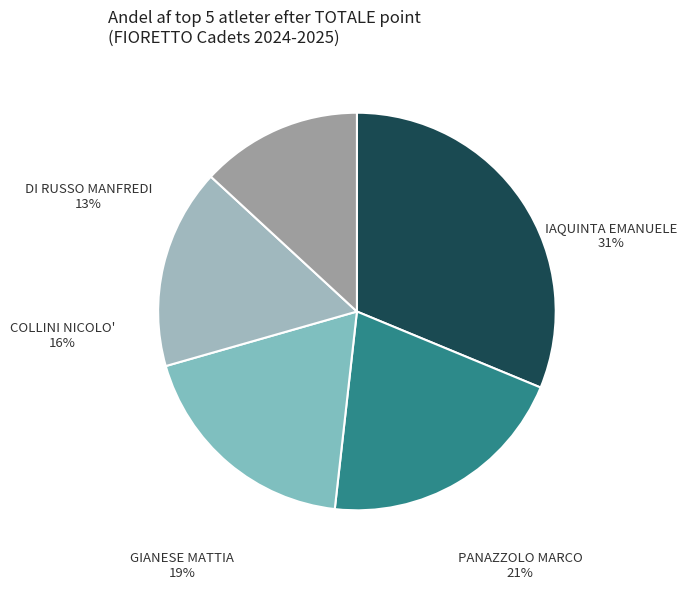

Which has a higher value, GIANESE MATTIA or IAQUINTA EMANUELE?

IAQUINTA EMANUELE